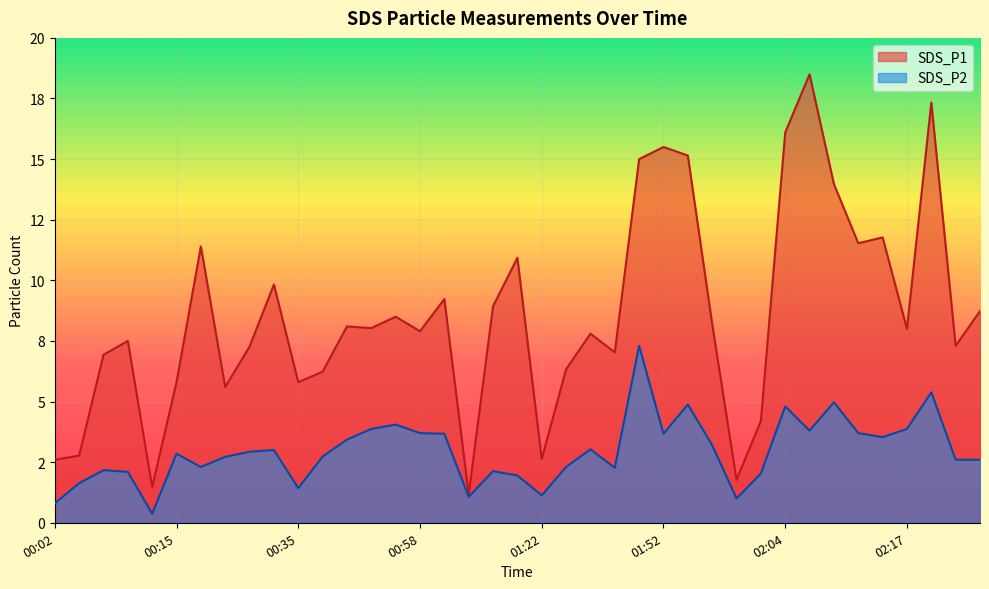

Between 01:57 and 00:02, which is larger?

01:57